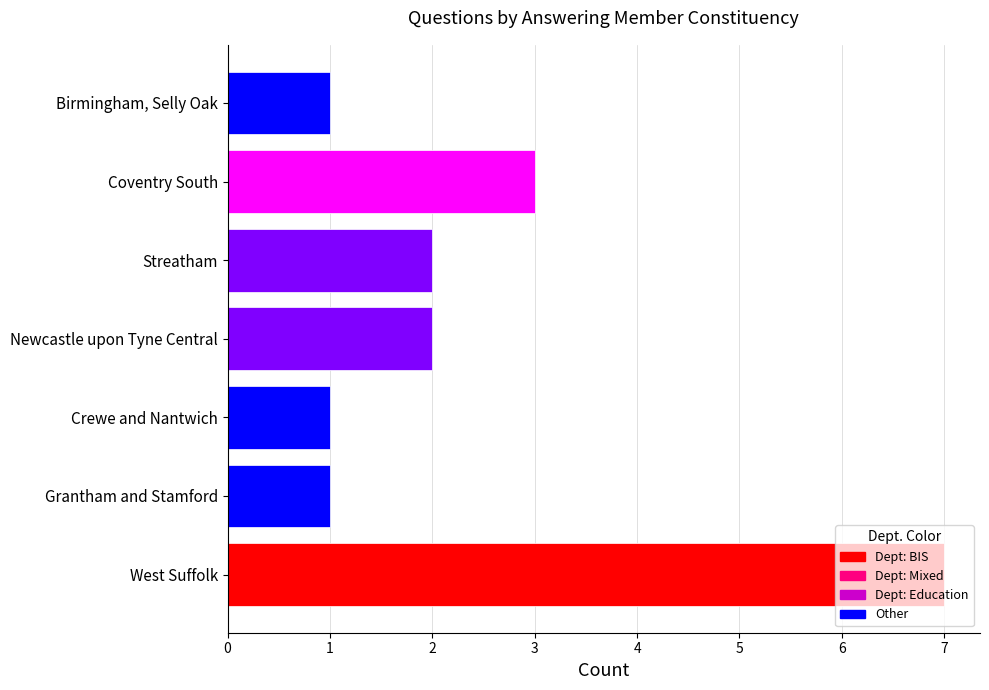

Where is the data nearest to the value 4?

Coventry South